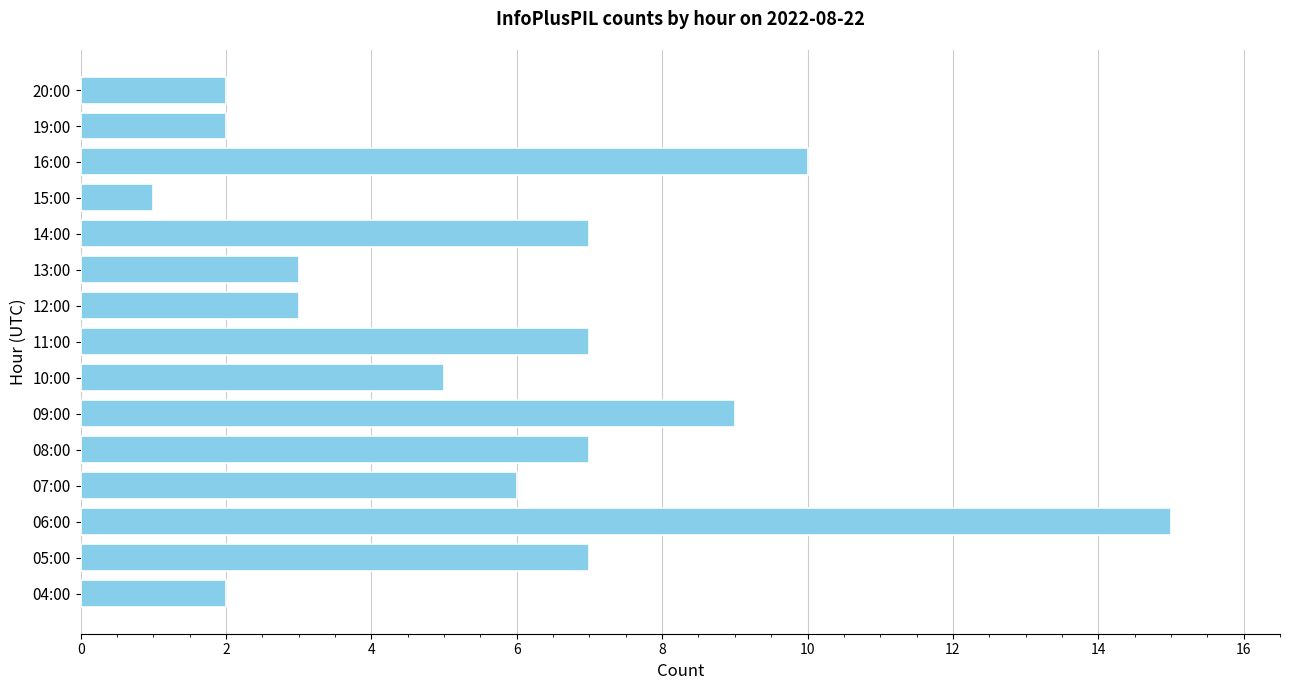

What is the difference between the maximum and minimum values?

14